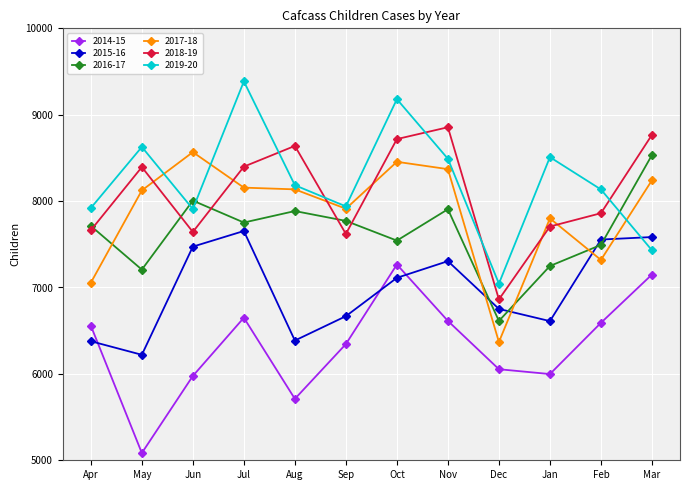

In 2019-20, how many points are higher than both neighbors (excluding endpoints)?

4